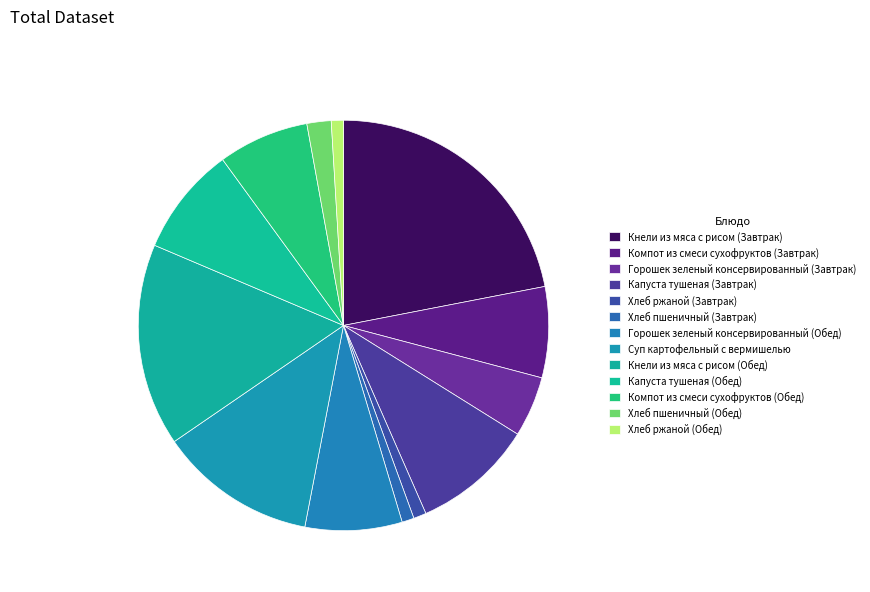

Count the number of slices in the pie.

13